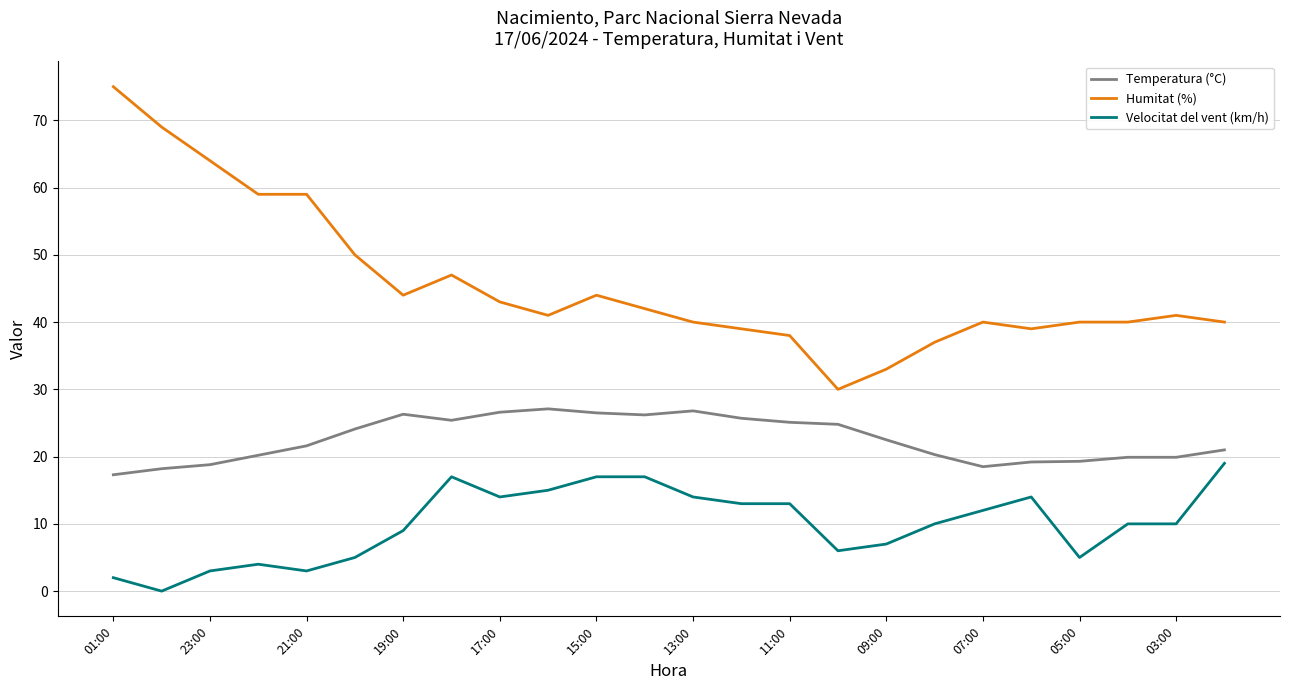

List the series in order of their overall mean, lowest first.

Velocitat del vent (km/h), Temperatura (°C), Humitat (%)